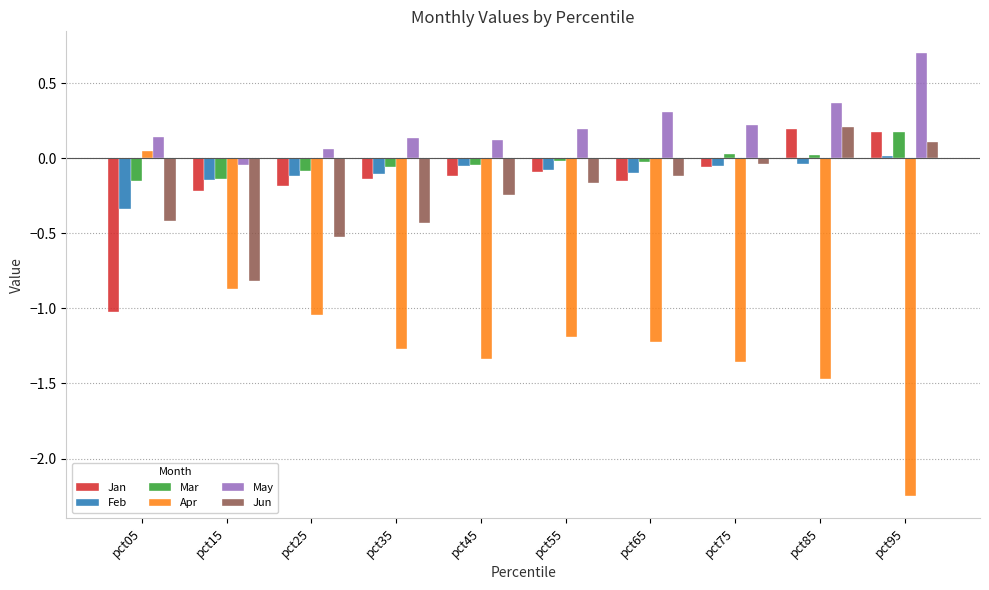

Which label corresponds to the largest value in the chart?

pct95